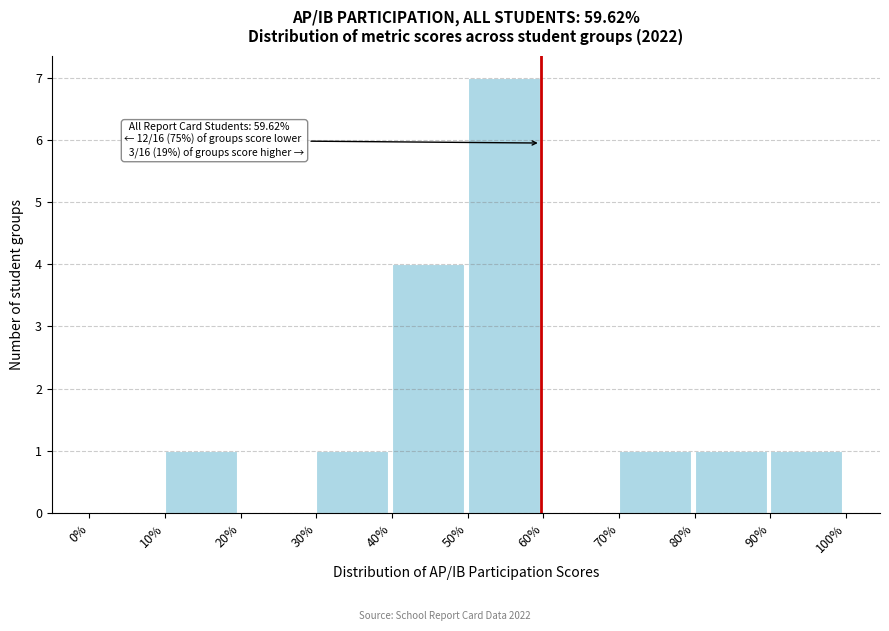

Which range on the x-axis has the tallest bar?

50% to 60%